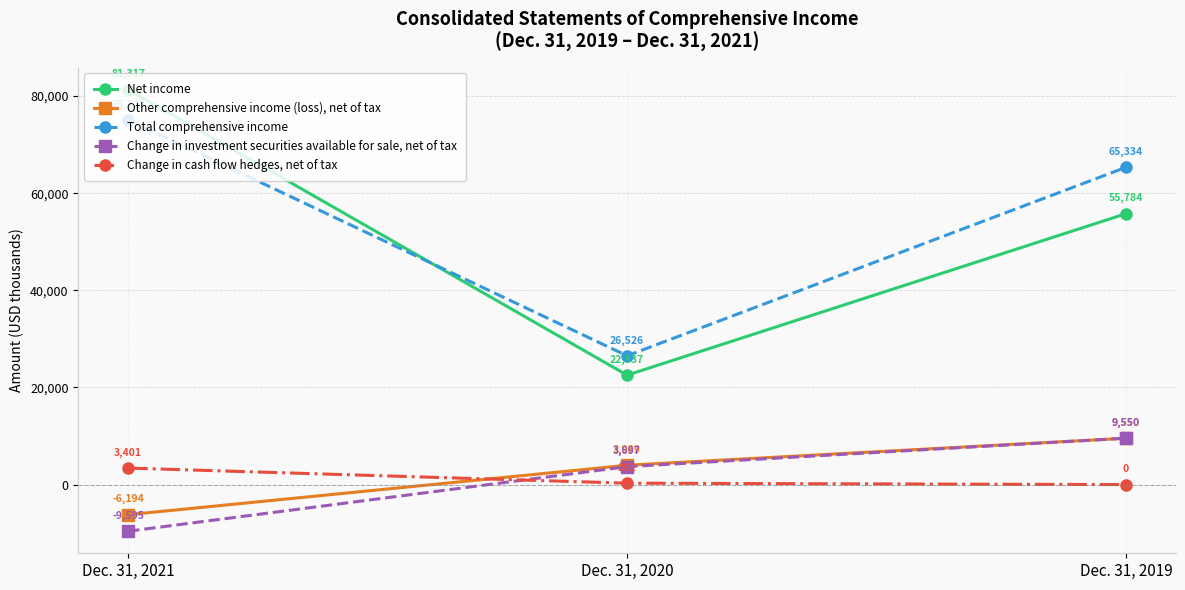

Which series has the widest spread of values?

Net income